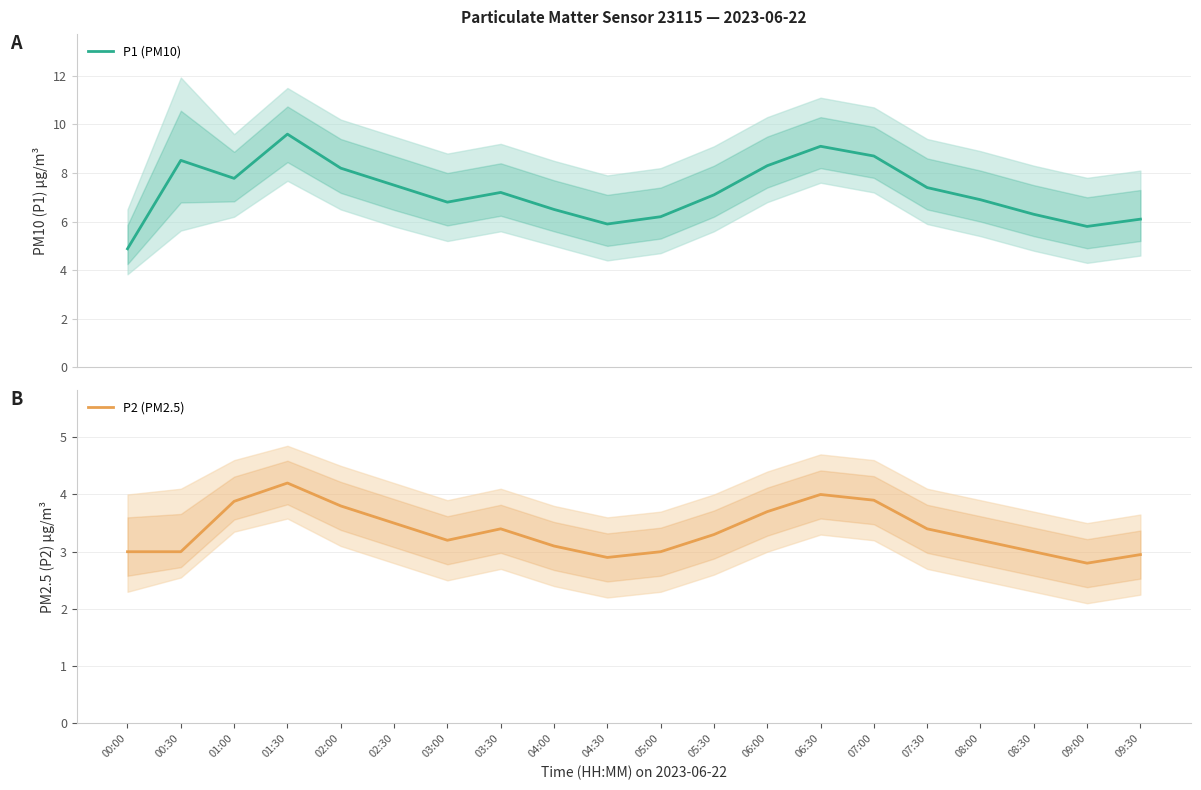

True or false: P2 (PM2.5) and P1 (PM10) intersect in this chart.

False